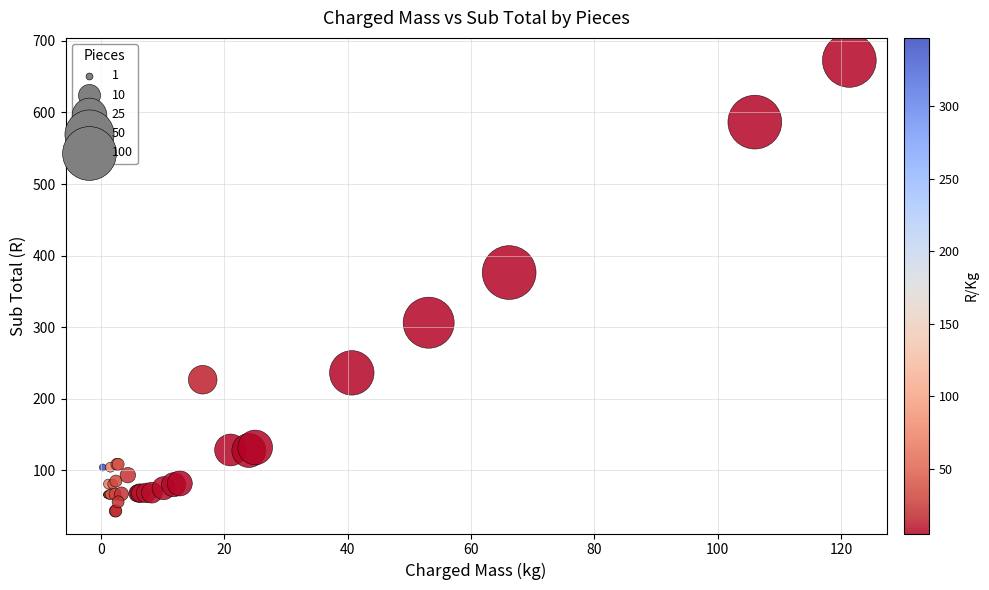

What Y value in the scatter plot is closest to 357?

376.3